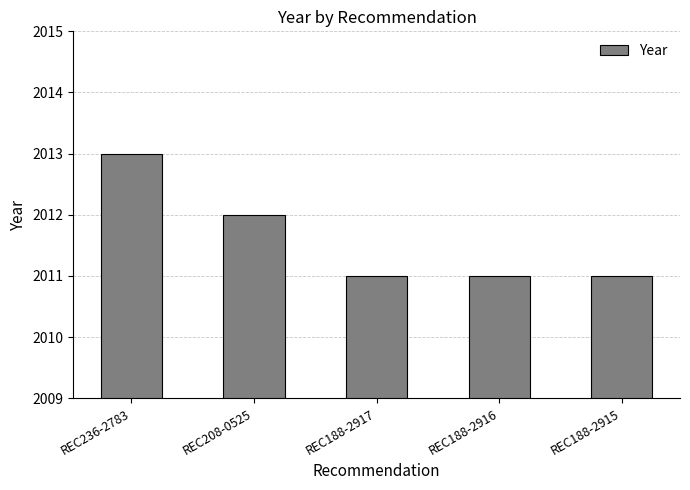

Which label corresponds to the largest value in the chart?

REC236-2783